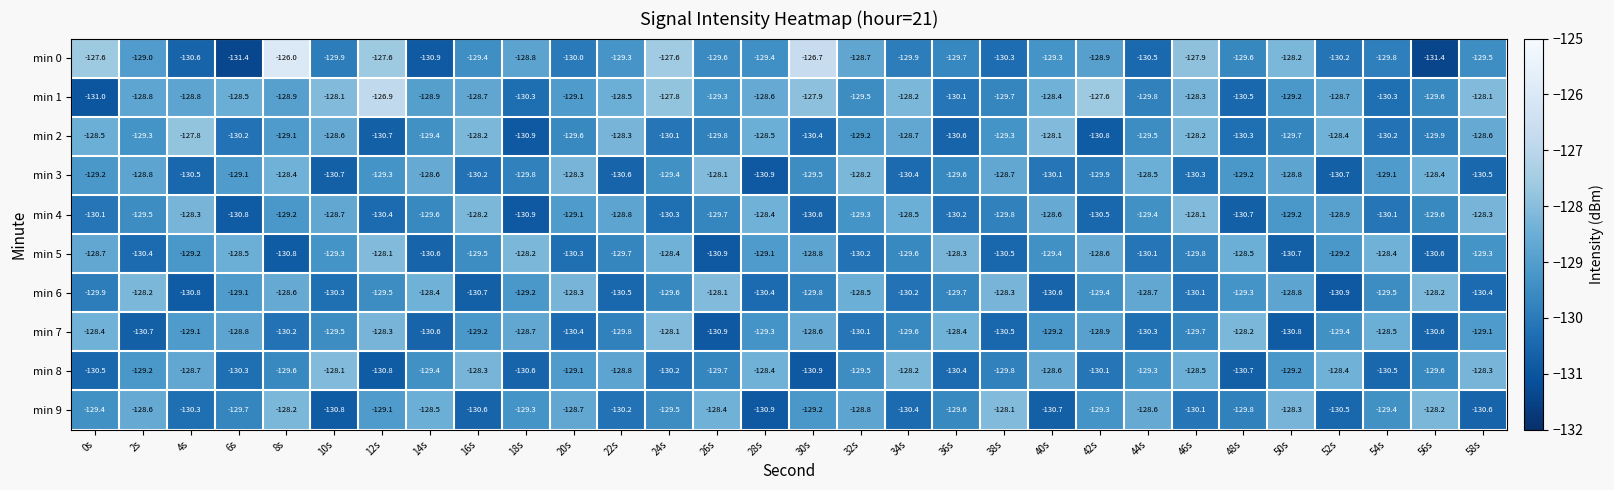

At which category is the sum across all series the highest?

8s